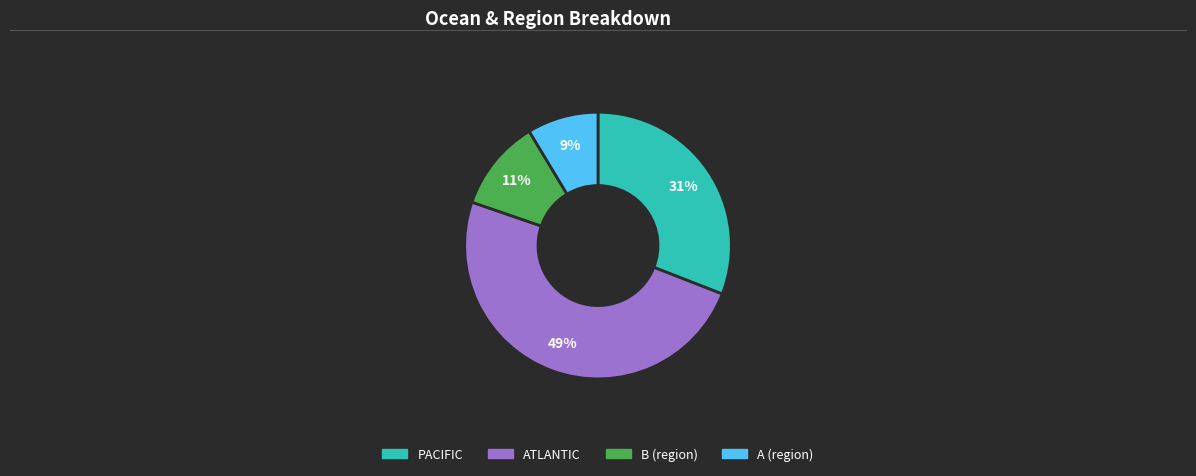

To the nearest percent, what is the average slice percentage?

25%